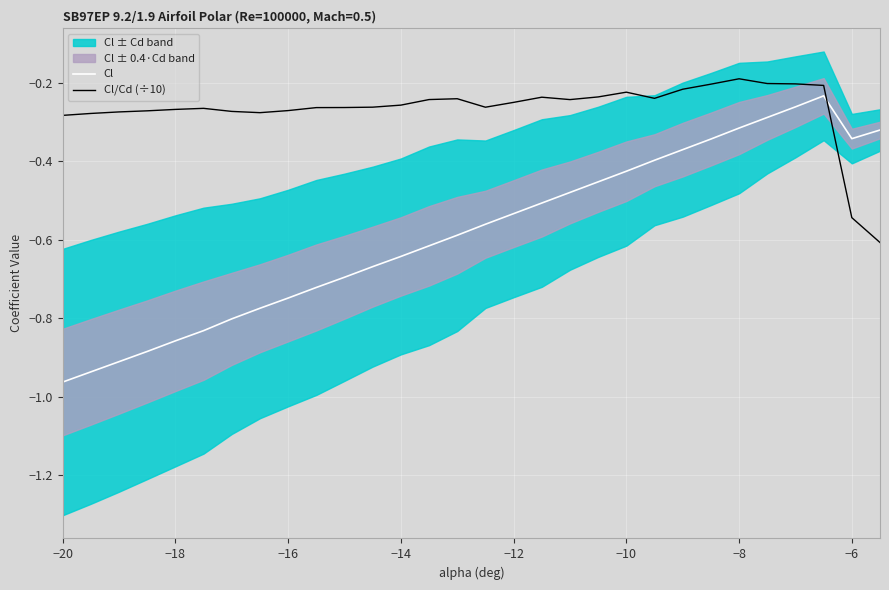

At which category does the chart reach its minimum across all series?

−20